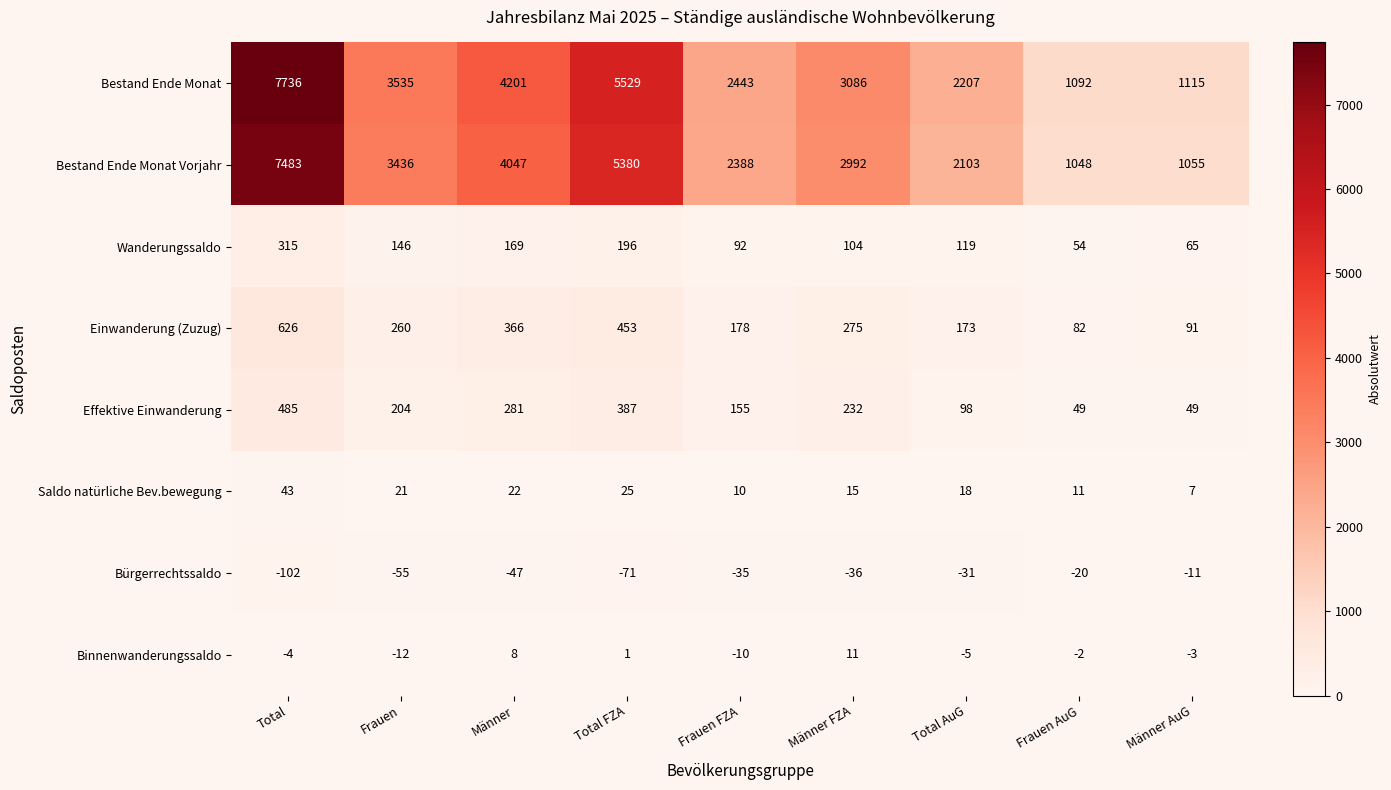

Which series changed the most between Männer and Männer AuG?

Bestand Ende Monat